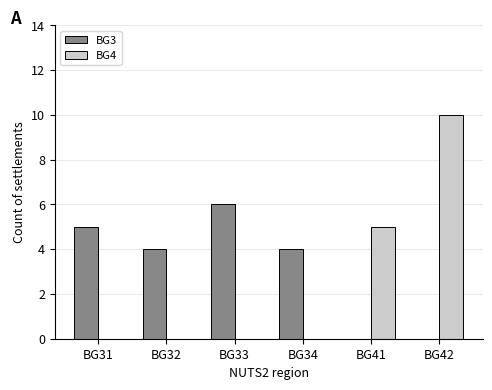

What is the maximum value shown in the chart?

10